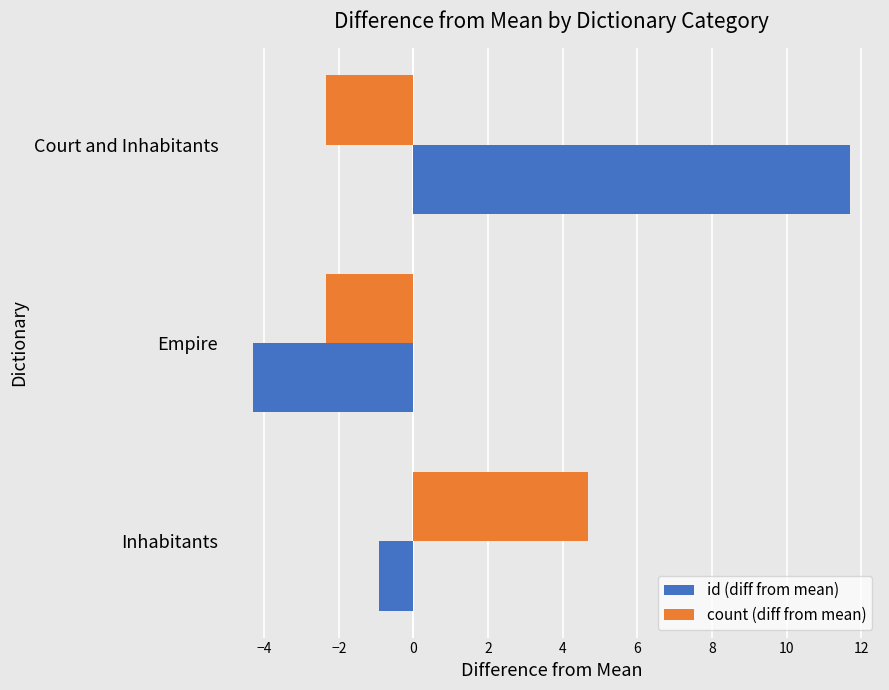

Read the count (diff from mean) value at Court and Inhabitants.

-2.3